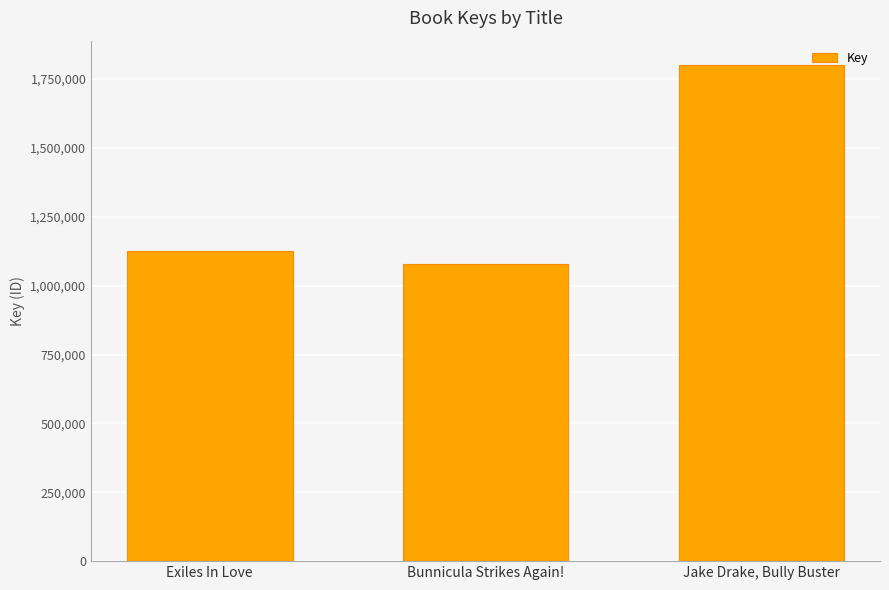

List the labels in order of value, smallest first.

Bunnicula Strikes Again!, Exiles In Love, Jake Drake, Bully Buster